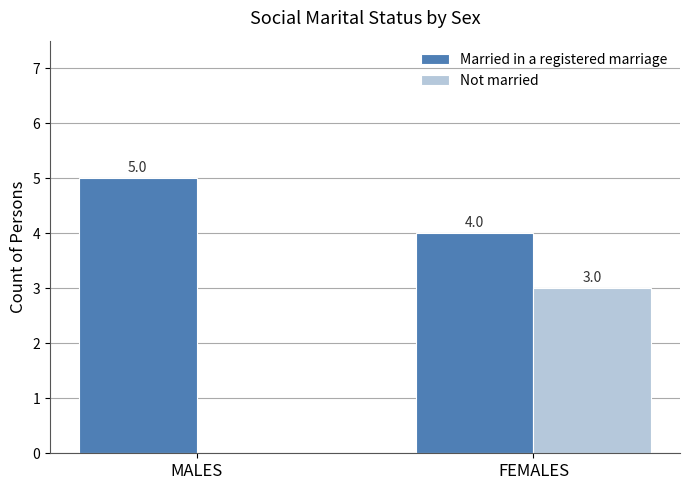

What is the sum of the Not married values at FEMALES and MALES?

3